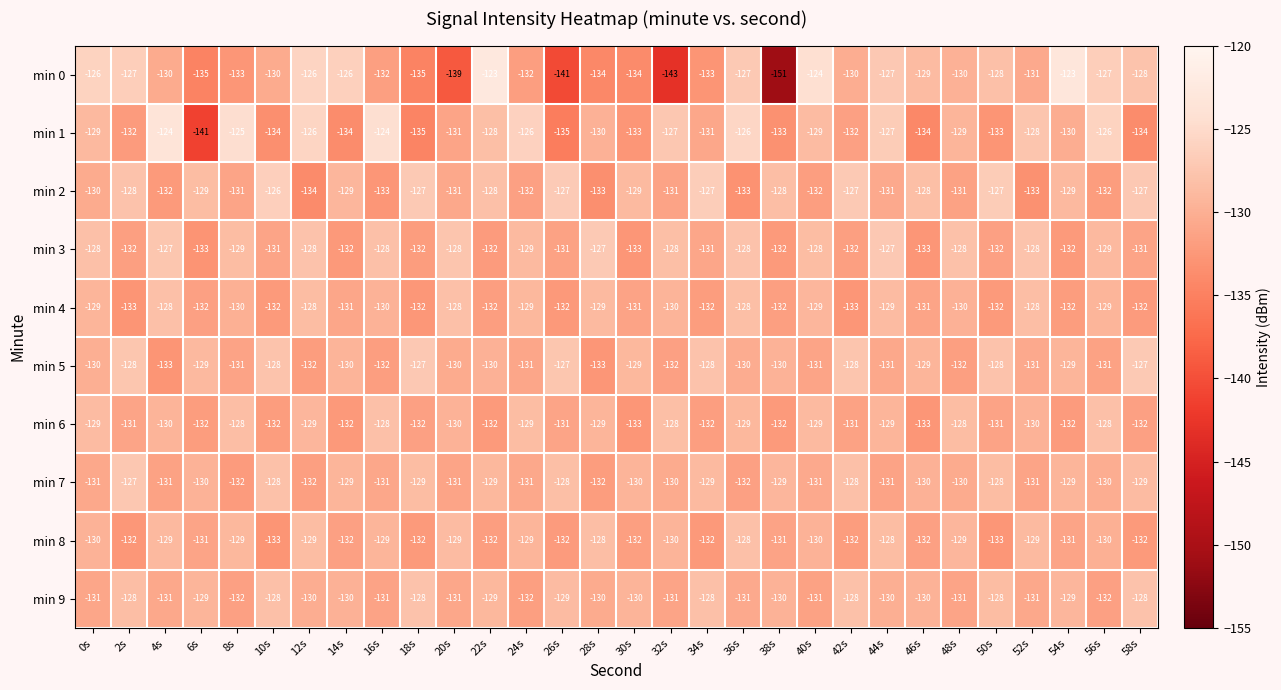

Is the value of min 5 at 34s greater than the value of min 1 at 38s?

Yes